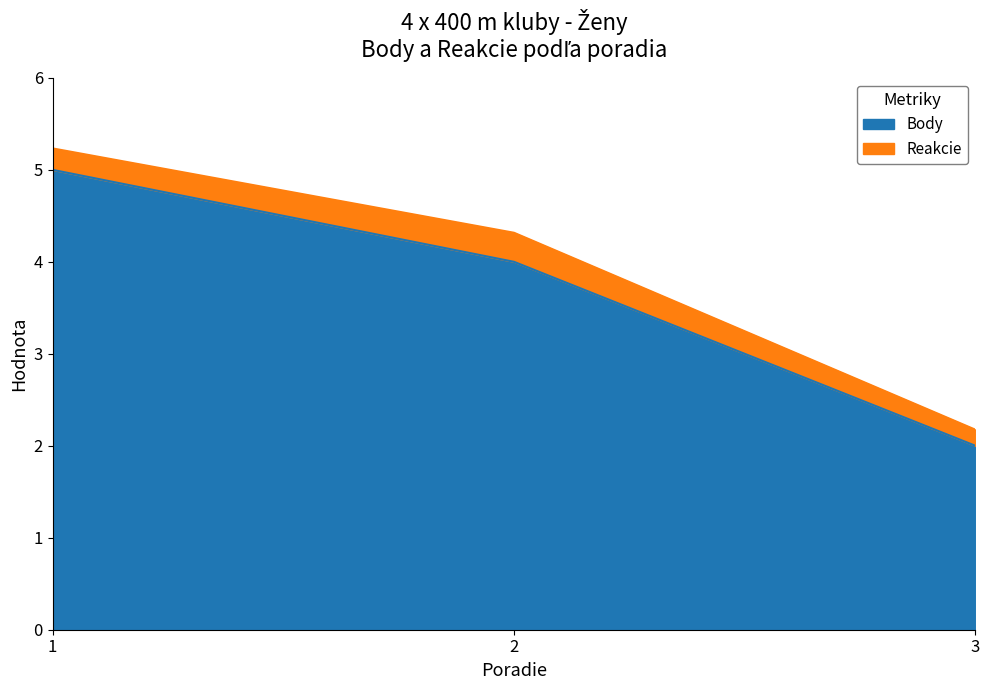

Reading left to right, list all the values displayed in this chart.

5	4	2